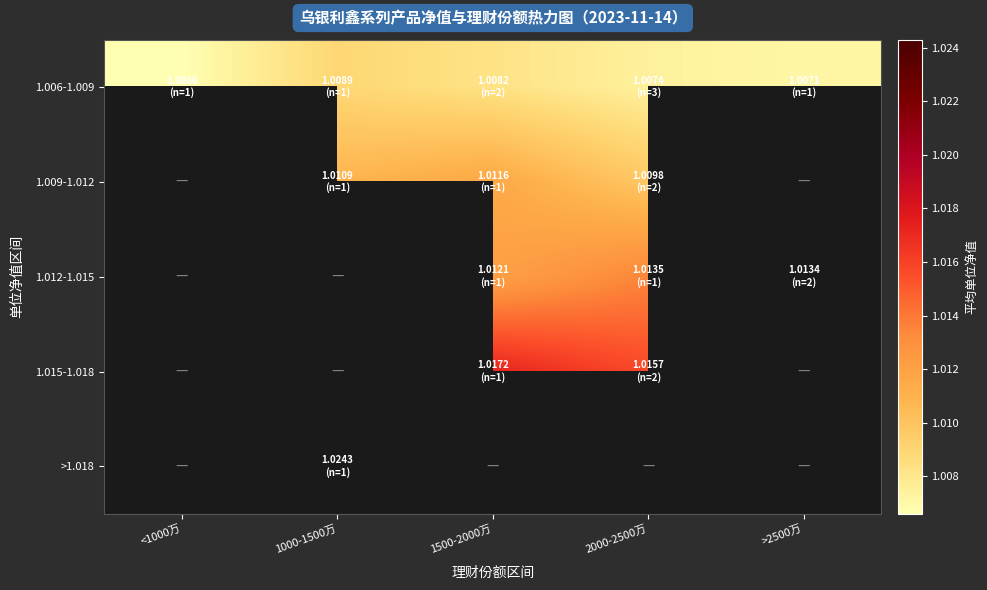

Rank the categories by 1.006-1.009 value from highest to lowest.

1000-1500万, 1500-2000万, 2000-2500万, >2500万, <1000万